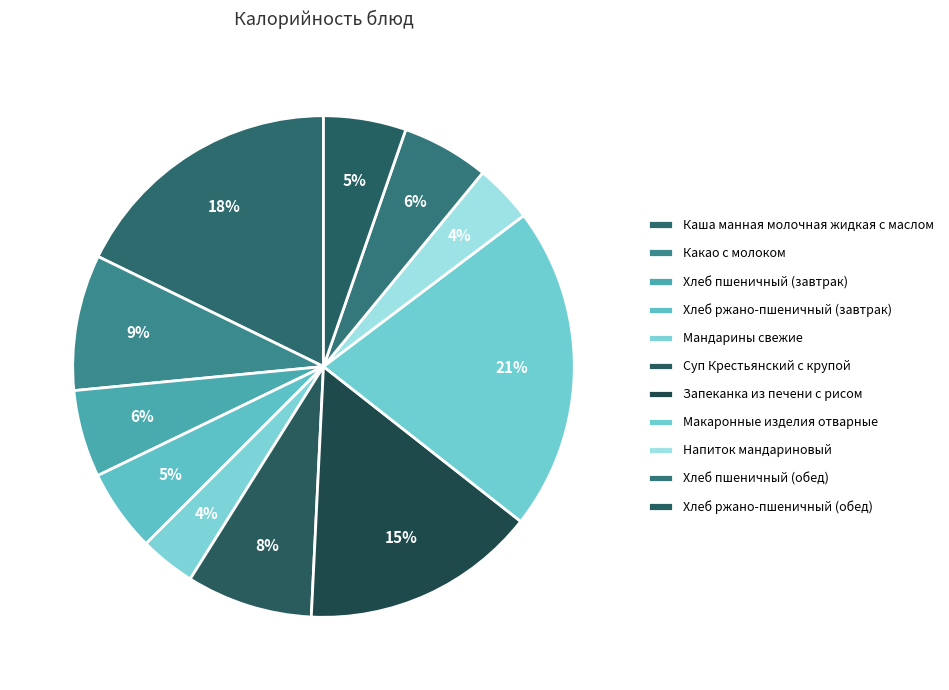

Rank the categories by value from highest to lowest.

Макаронные изделия отварные, Каша манная молочная жидкая с маслом, Запеканка из печени с рисом, Какао с молоком, Суп Крестьянский с крупой, Хлеб пшеничный (завтрак), Хлеб пшеничный (обед), Хлеб ржано-пшеничный (завтрак), Хлеб ржано-пшеничный (обед), Напиток мандариновый, Мандарины свежие